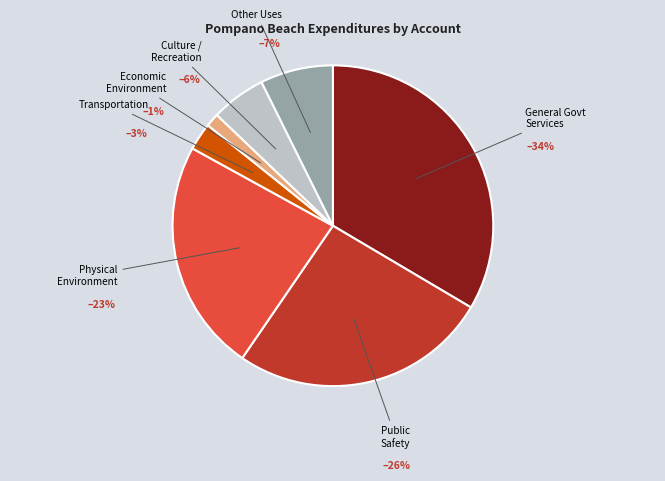

What is the change in value from General Government Services to Economic Environment?

-118269992